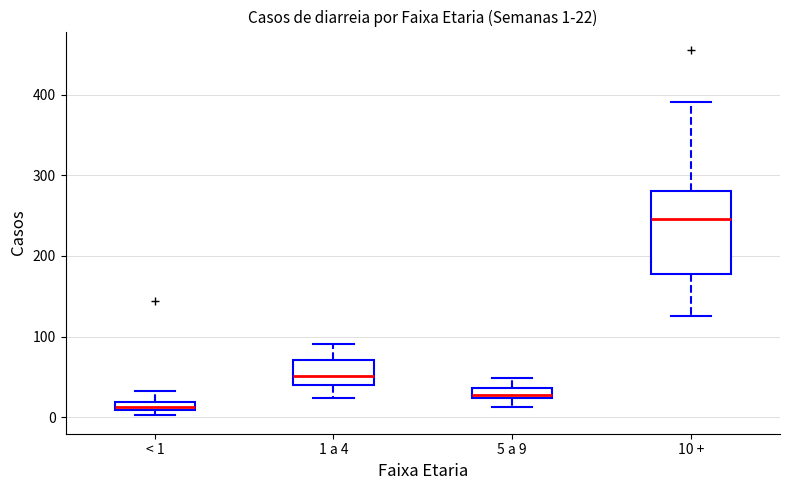

Which box's median line is the lowest?

< 1